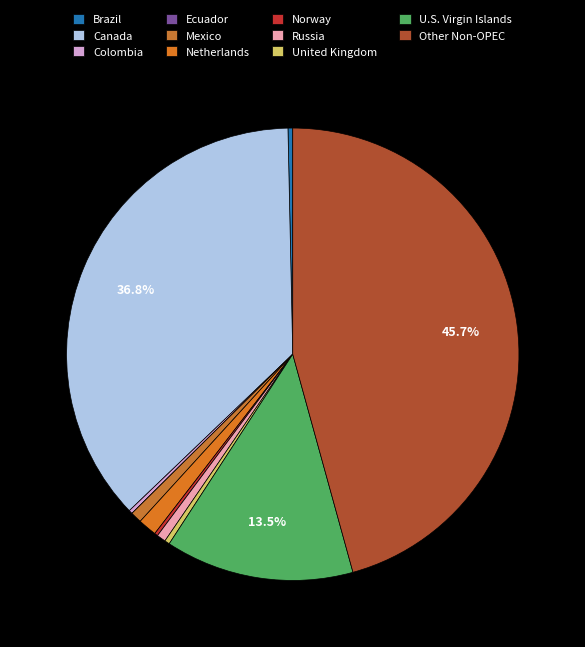

How many segments does this pie chart have?

11